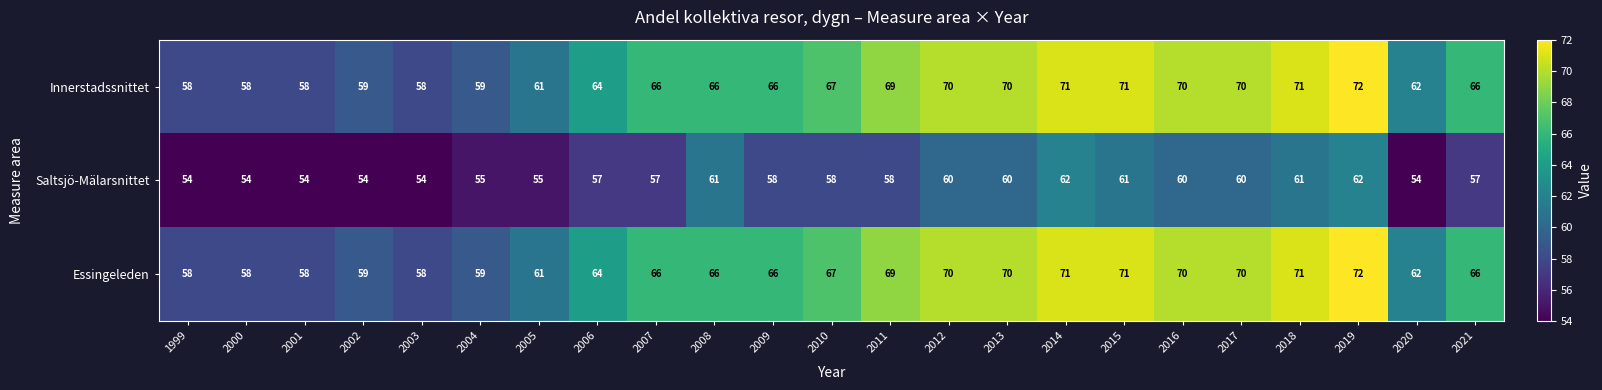

What is the maximum value shown in the chart?

72